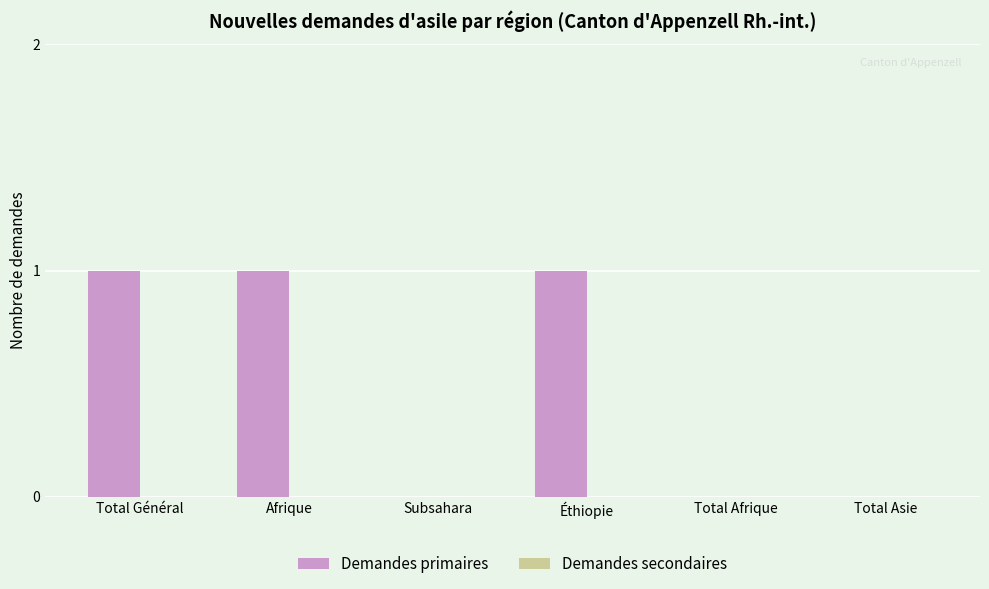

What is the sum of all values?

3